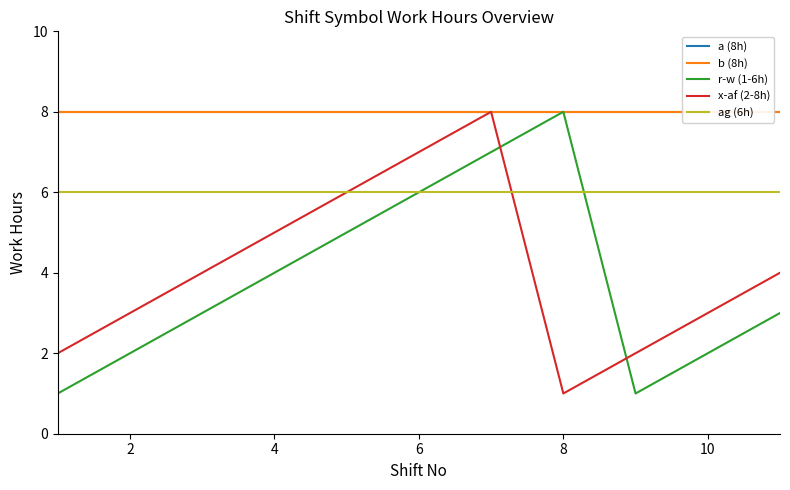

How many lines are shown in the chart?

5